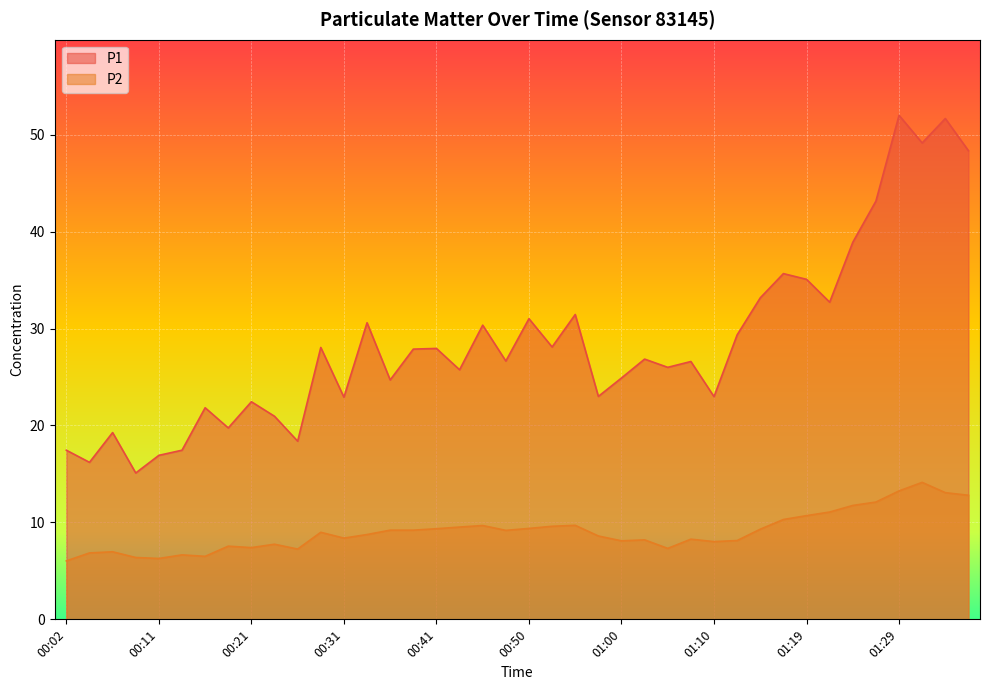

At 01:15, list the series in order from largest to smallest.

P1, P2